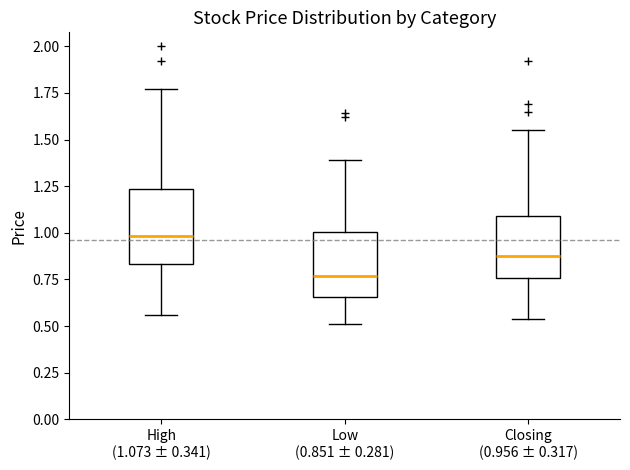

Where does the lower whisker of the box for Low (0.851 ± 0.281) end on the y-axis? The values are not printed on the chart, so give them approximately, as read against the axis.

0.50